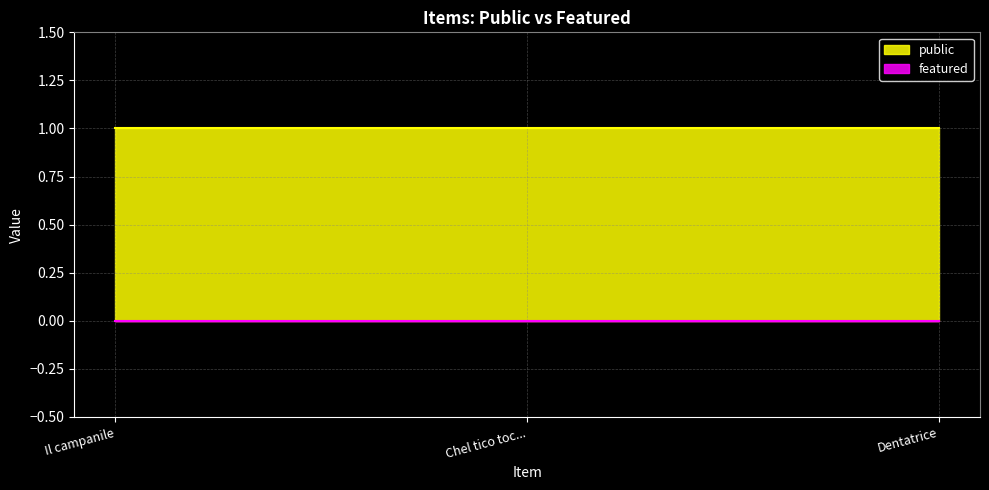

Which label corresponds to the smallest value in the chart?

Il campanile